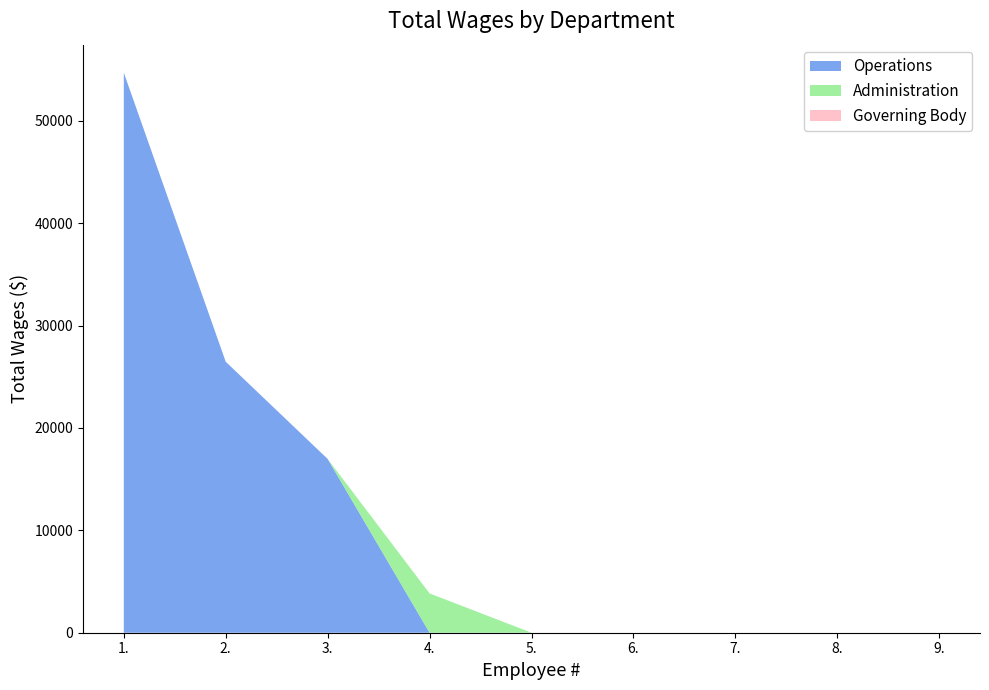

Reading left to right, extract all data points from this chart.

Operations: 1.=54704	2.=26469	3.=16974	4.=0	5.=0	6.=0	7.=0	8.=0	9.=0
Administration: 1.=0	2.=0	3.=0	4.=3840	5.=0	6.=0	7.=0	8.=0	9.=0
Governing Body: 1.=0	2.=0	3.=0	4.=0	5.=0	6.=0	7.=0	8.=0	9.=0